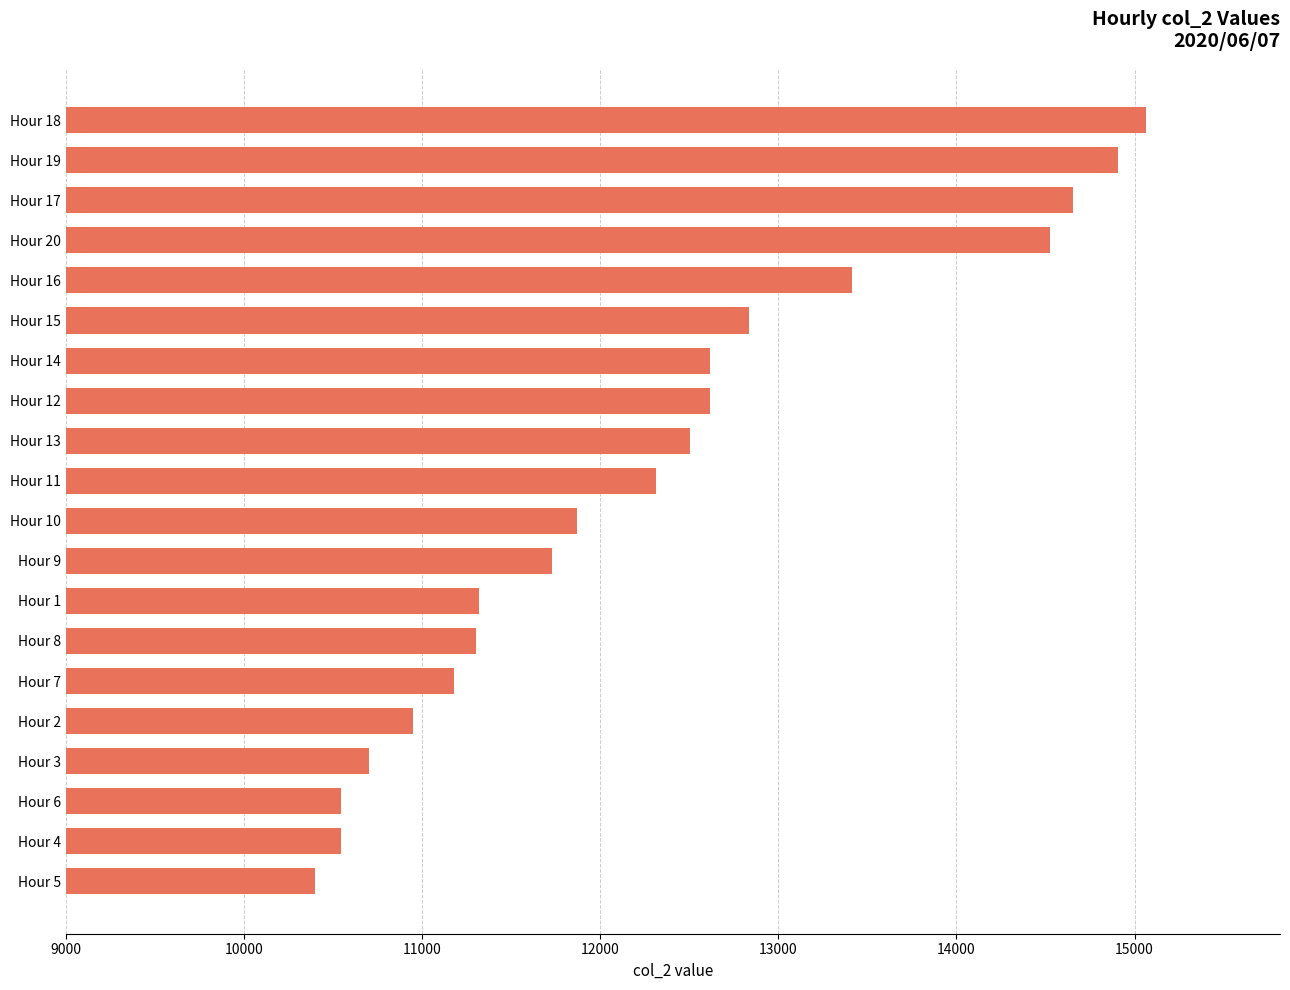

Between Hour 15 and Hour 20, which is larger?

Hour 20